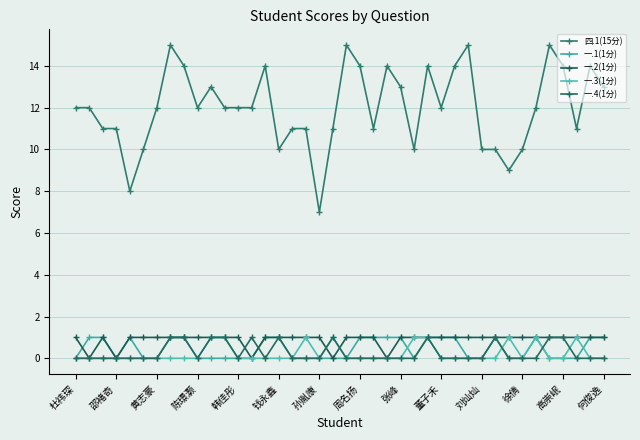

How many lines are shown in the chart?

5